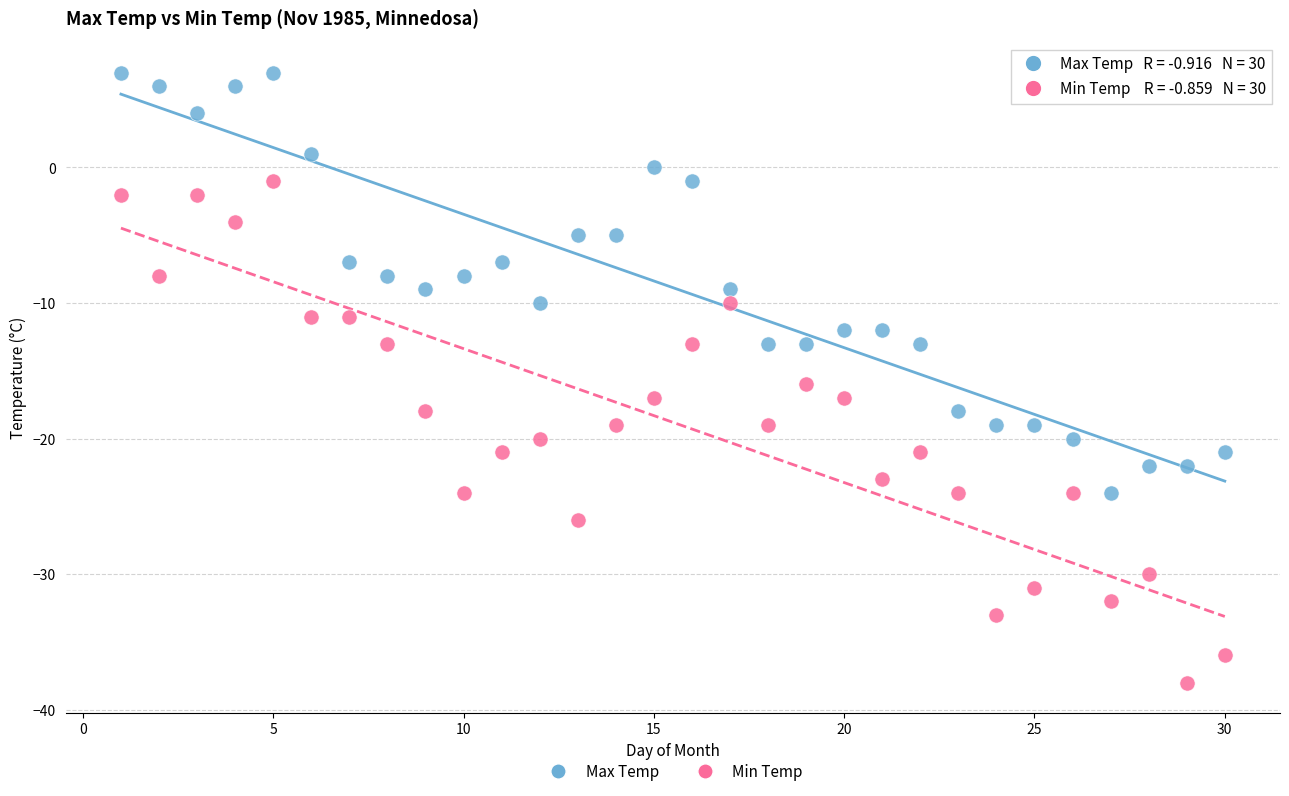

Across all data points, what is the range of X values (max minus min)?

29